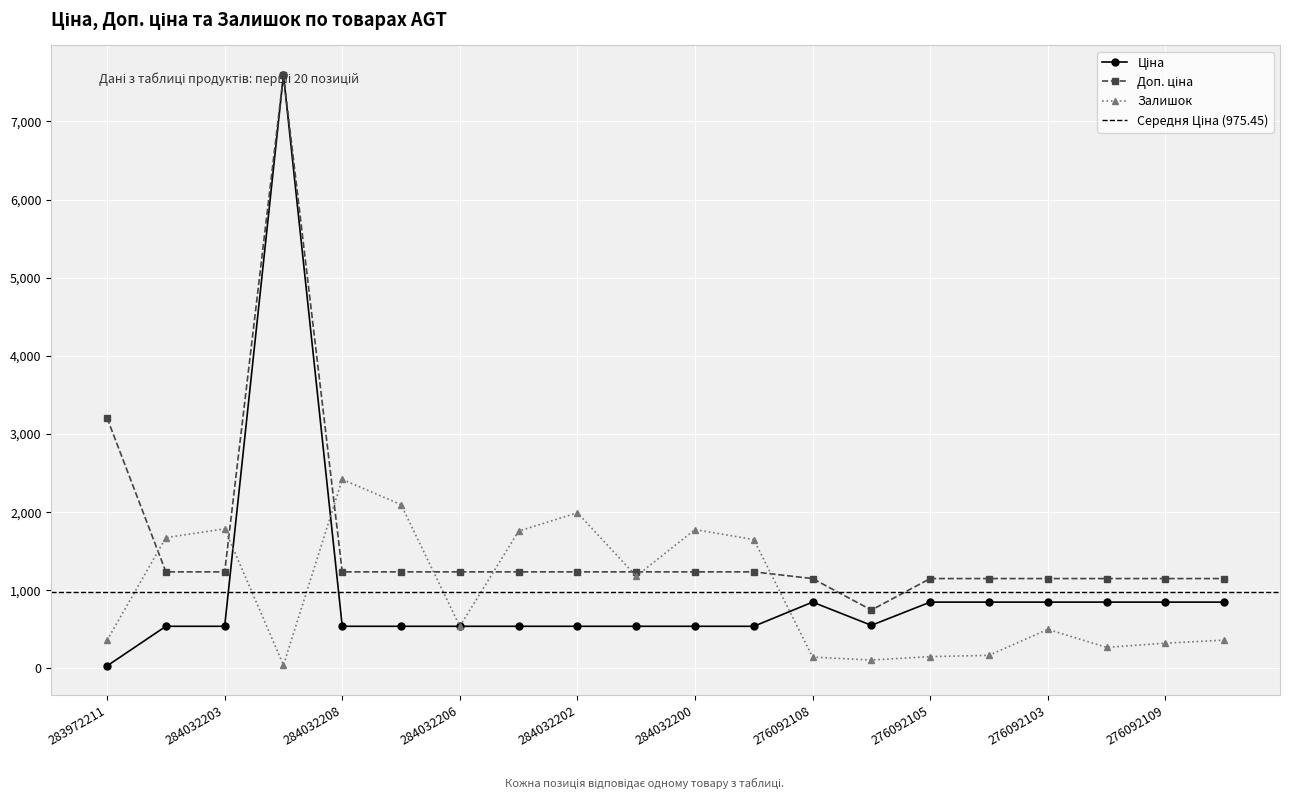

What are all the series names shown in the legend?

Ціна, Доп. ціна, Залишок